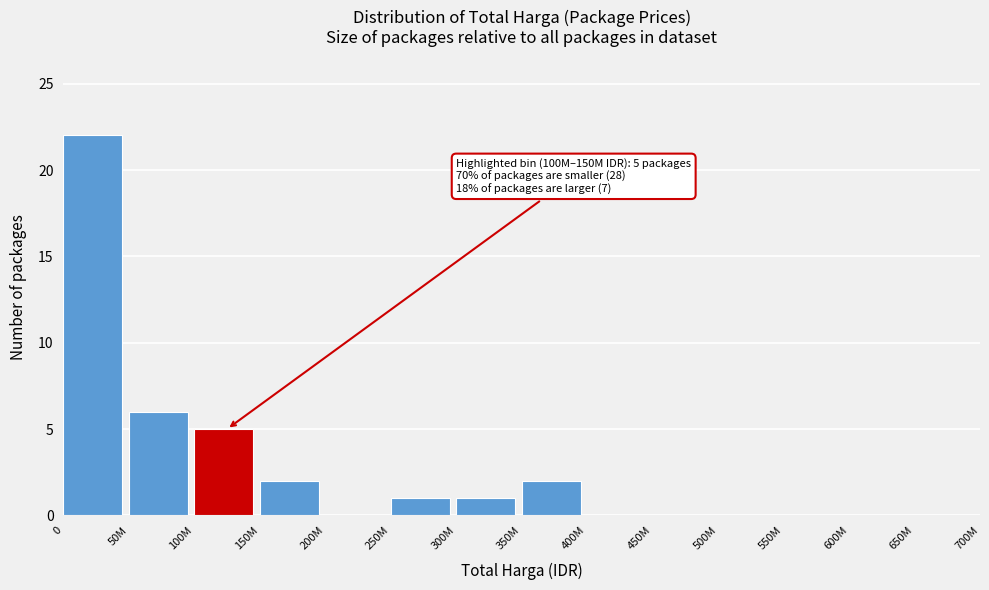

Reading left to right, transcribe all the data shown in this chart.

0=22	50M=6	100M=5	150M=2	200M=0	250M=1	300M=1	350M=2	400M=0	450M=0	500M=0	550M=0	600M=0	650M=0